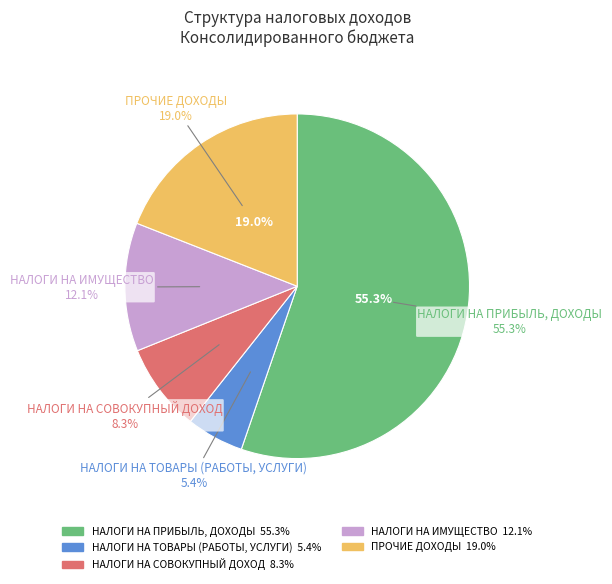

How many slices are in this pie chart?

5